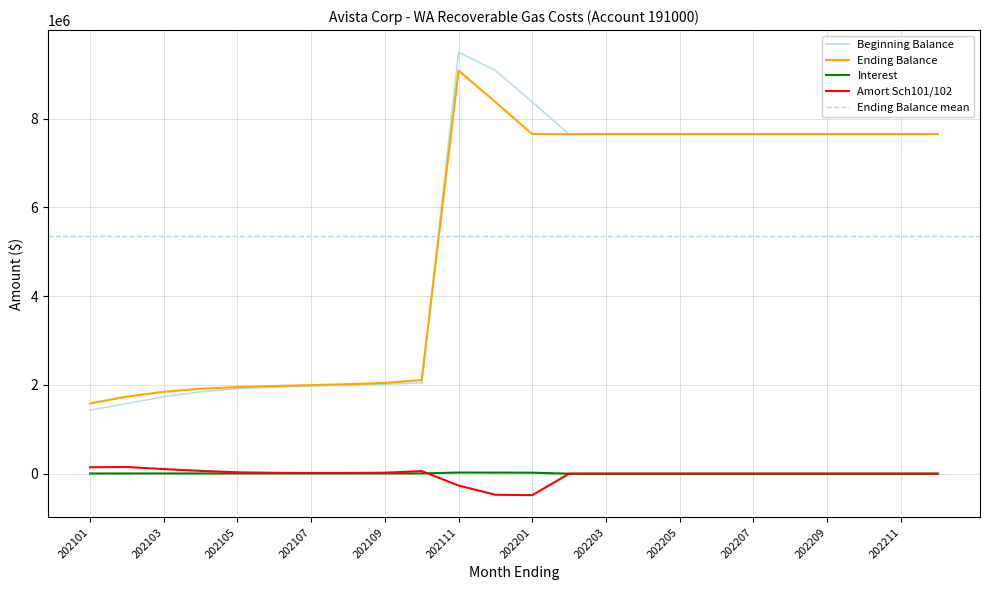

Which series changed the most between 202108 and 202212?

Beginning Balance